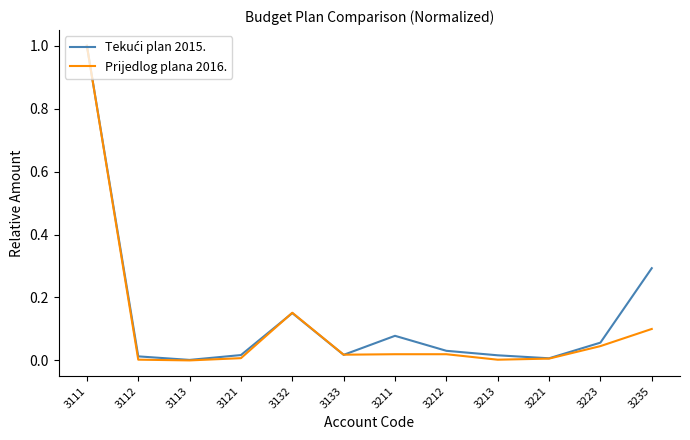

The value of Prijedlog plana 2016. at 3133 is 0.0. True or false?

True